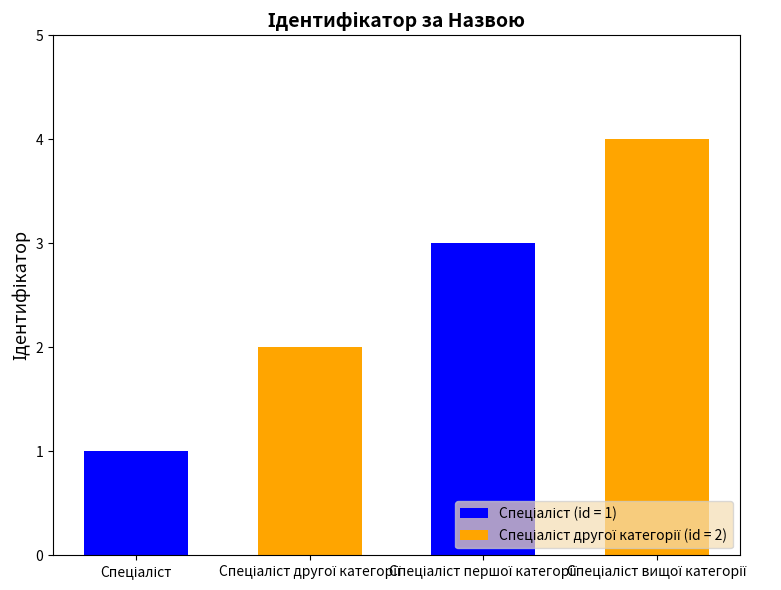

Reading left to right, transcribe all the data shown in this chart.

1	2	3	4